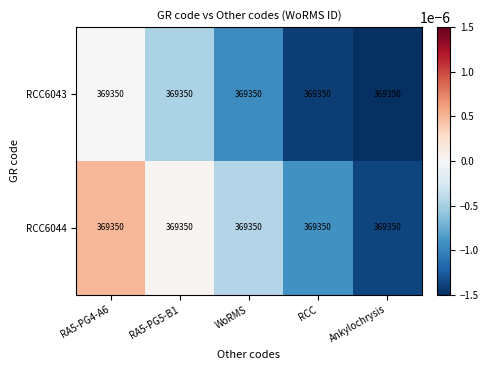

At which label is RCC6043 closest to 0?

RA5-PG4-A6